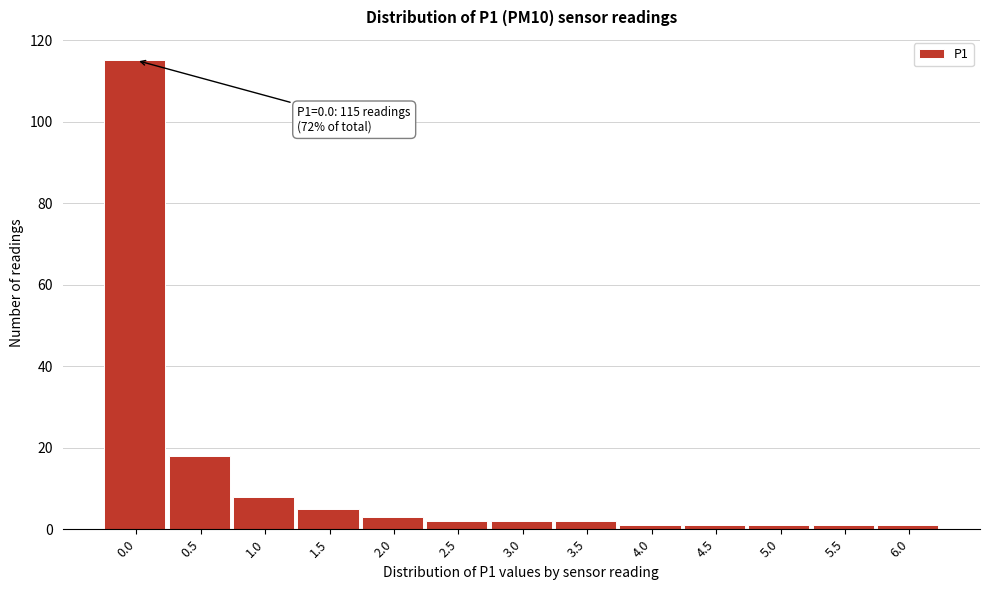

Reading right to left, what are all the values shown in this chart?

1	1	1	1	1	2	2	2	3	5	8	18	115